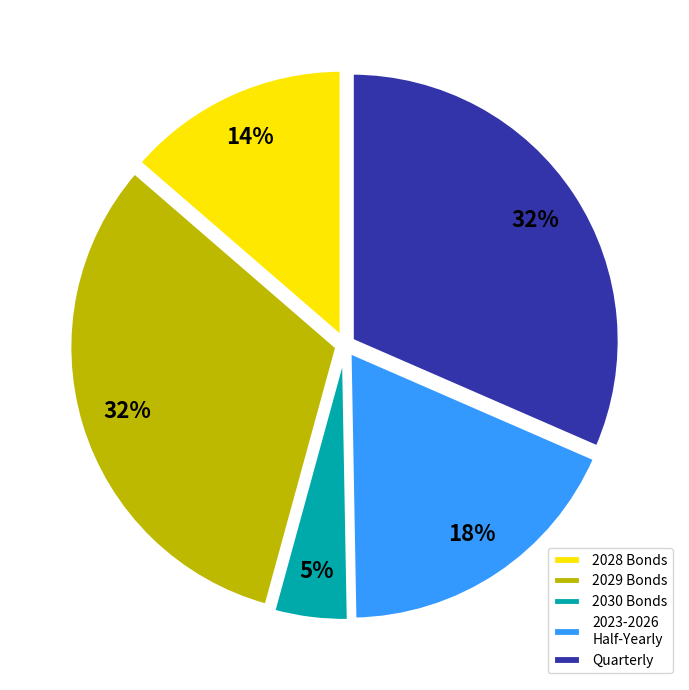

What is the smallest slice in the pie chart?

2030 Bonds